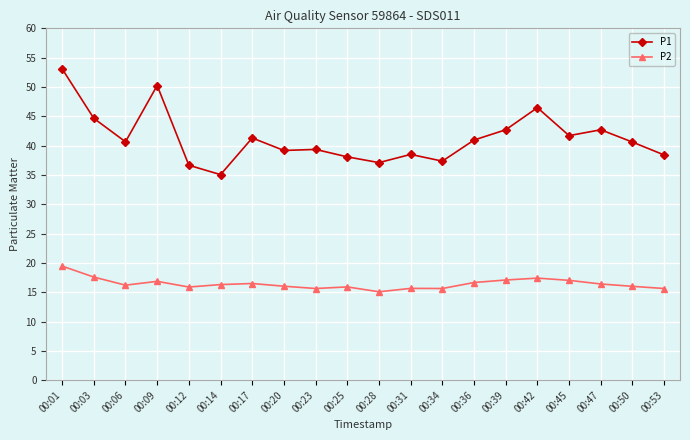

What is the total value across all series at 00:53?

54.0